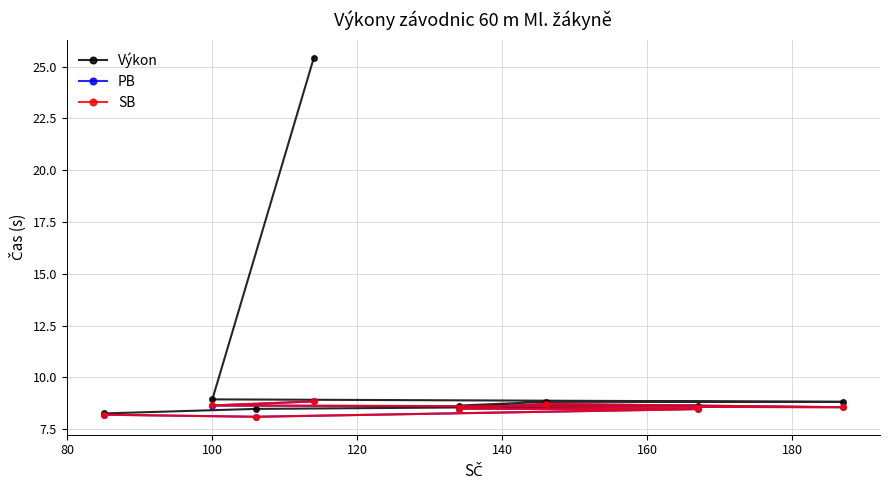

What is the value of the PB point at the 4th from the left?

8.8